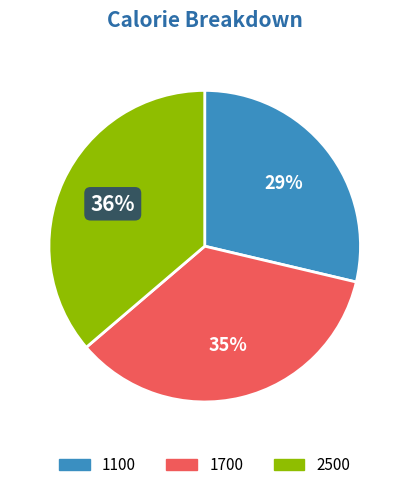

To the nearest percent, what is the average slice percentage?

33%